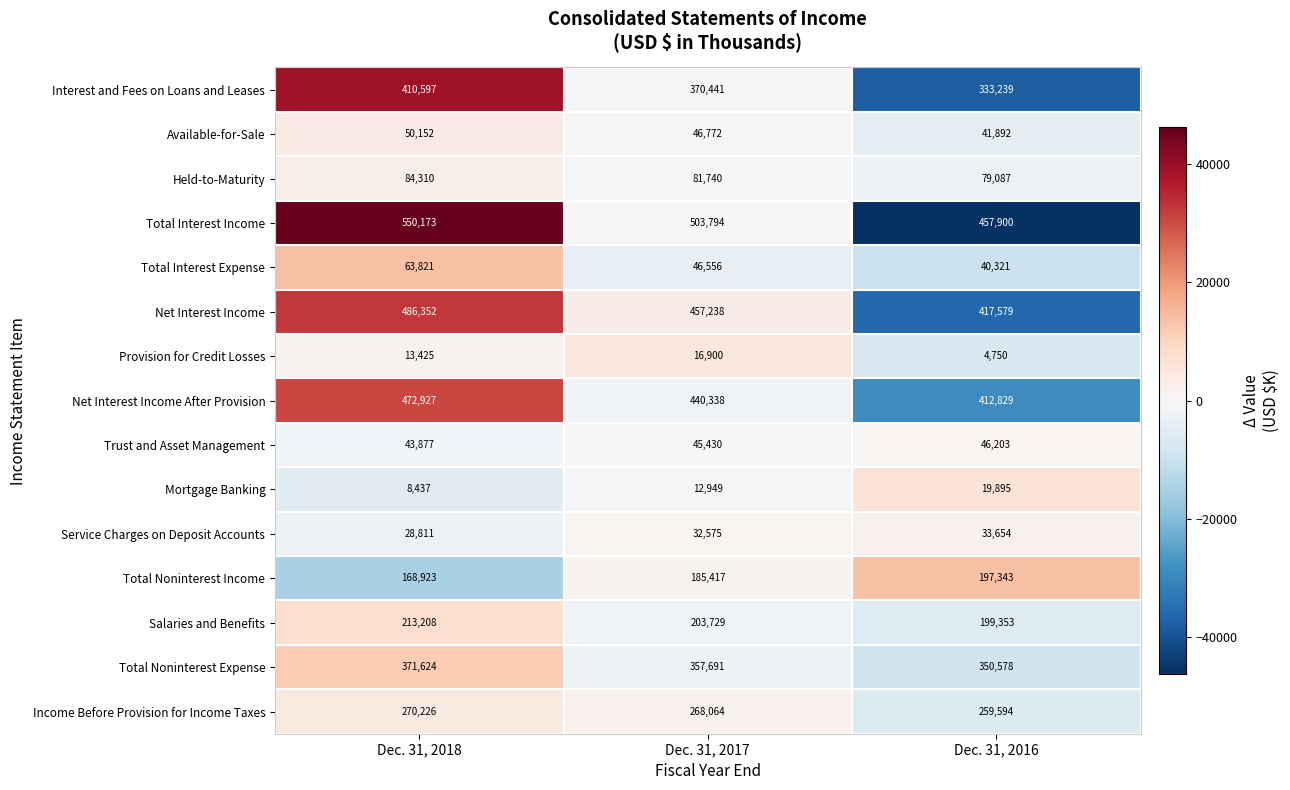

Rank the series at Dec. 31, 2018 from highest to lowest value.

Total Interest Income, Net Interest Income, Net Interest Income After Provision, Interest and Fees on Loans and Leases, Total Noninterest Expense, Income Before Provision for Income Taxes, Salaries and Benefits, Total Noninterest Income, Held-to-Maturity, Total Interest Expense, Available-for-Sale, Trust and Asset Management, Service Charges on Deposit Accounts, Provision for Credit Losses, Mortgage Banking